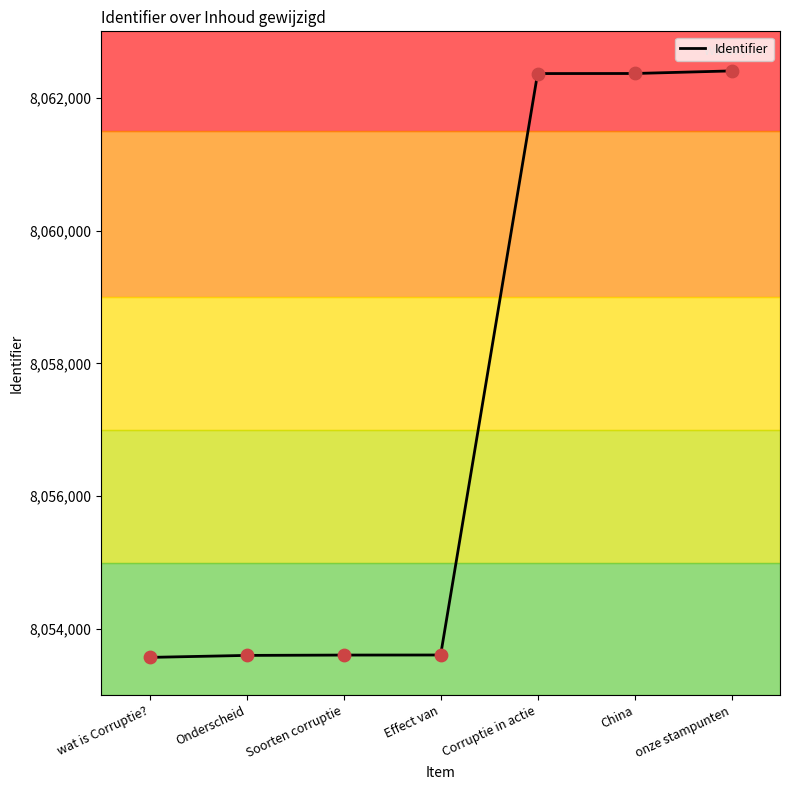

What is the change in value from Soorten corruptie to China?

+8759